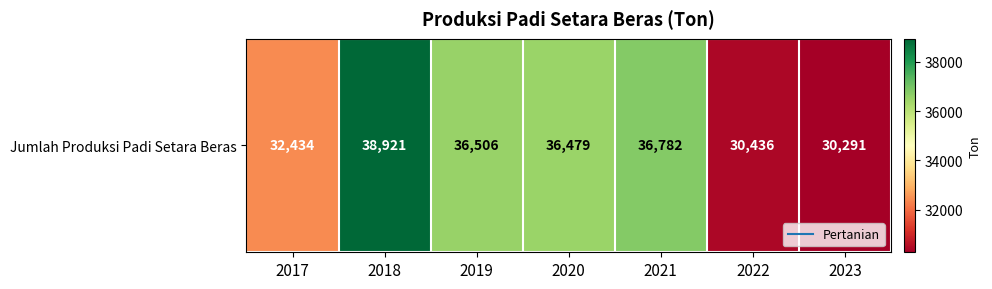

Rank the categories by value from highest to lowest.

2018, 2021, 2019, 2020, 2017, 2022, 2023